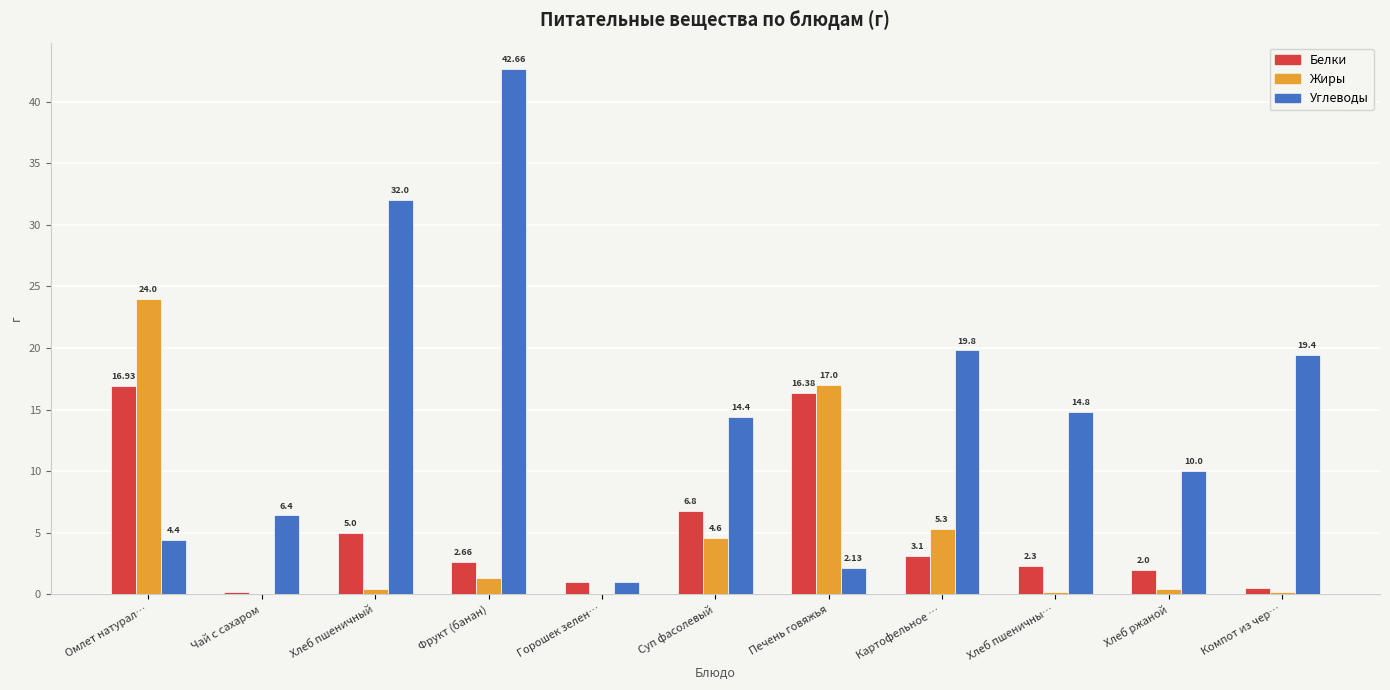

Where does the Белки series first go above 2?

Омлет натурал…